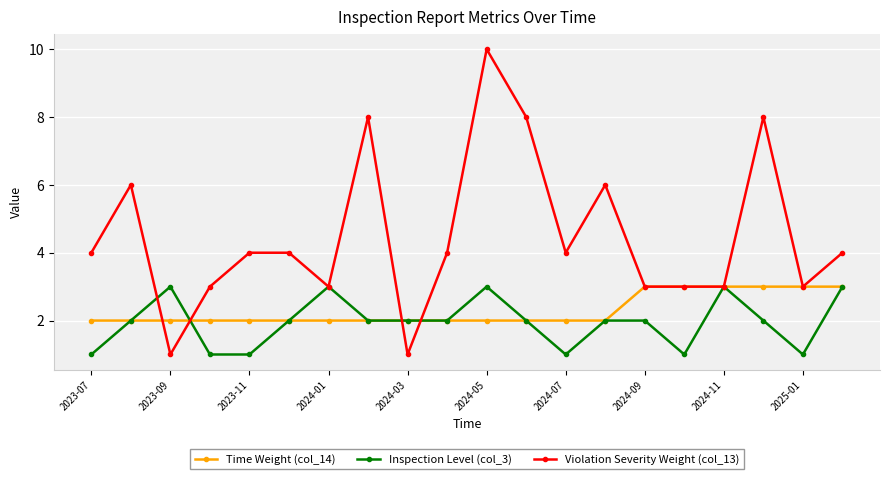

What is the value of the Time Weight (col_14) point at the 18th from the left?

3